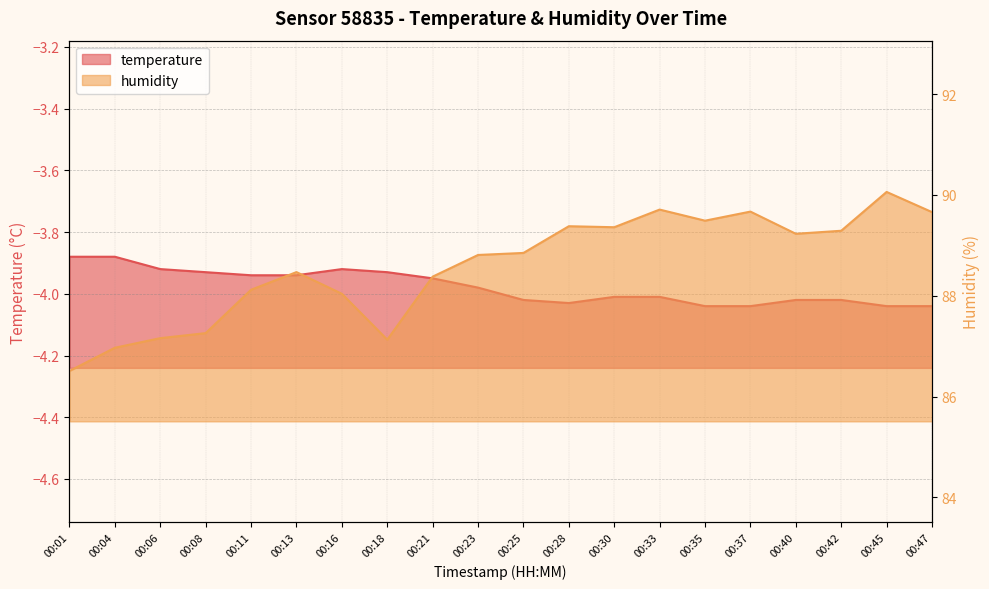

At which label is temperature closest to -3?

00:01